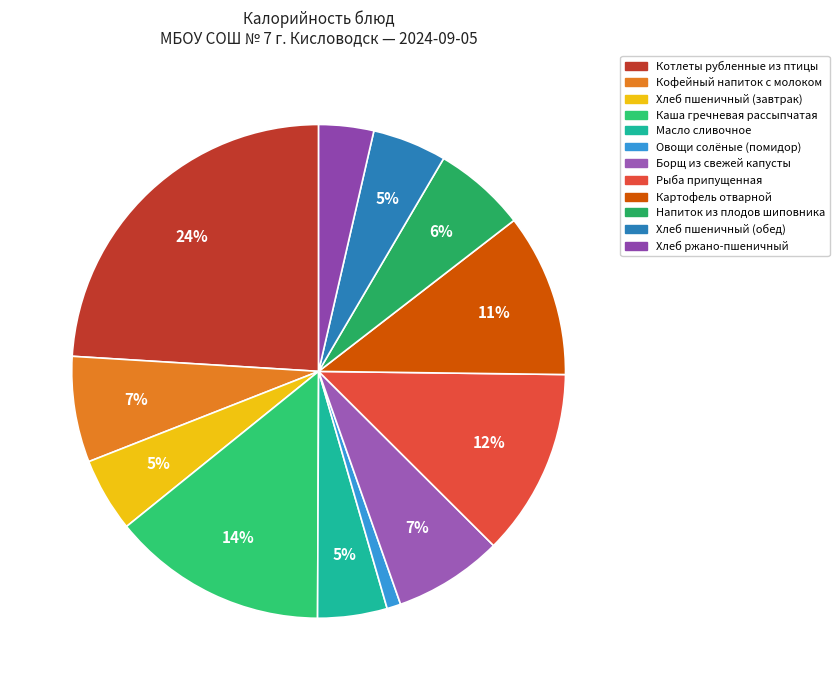

To the nearest percent, what is the difference between the Рыба припущенная and Напиток из плодов шиповника slice percentages?

6%